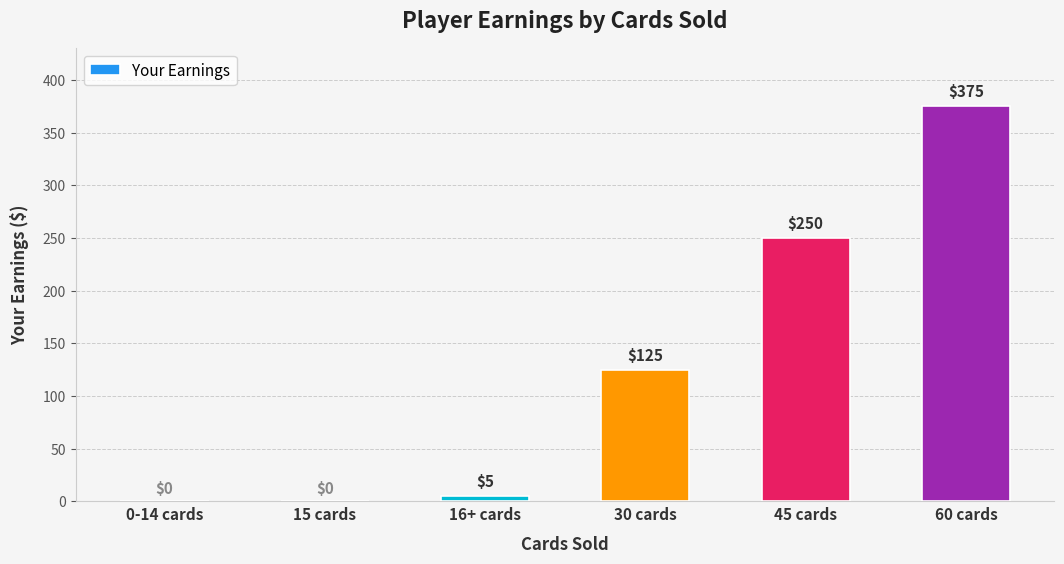

What is the sum of the values at 15 cards and 30 cards?

125